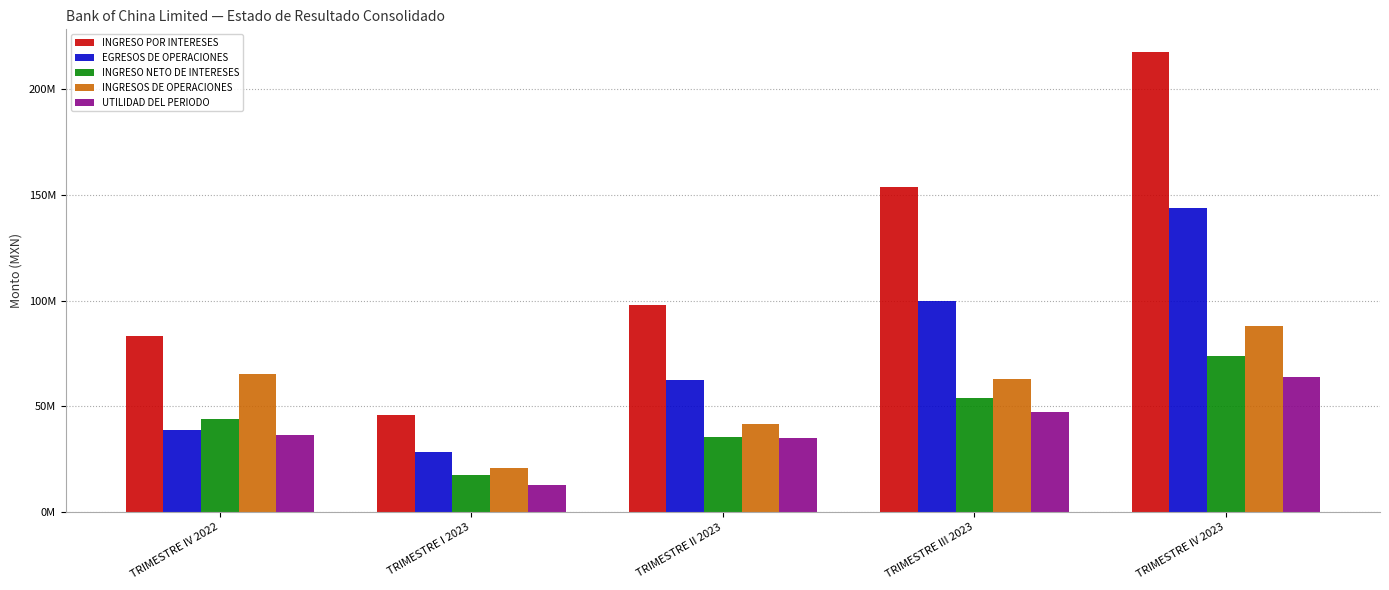

What are all the series names shown in the legend?

INGRESO POR INTERESES, EGRESOS DE OPERACIONES, INGRESO NETO DE INTERESES, INGRESOS DE OPERACIONES, UTILIDAD DEL PERIODO